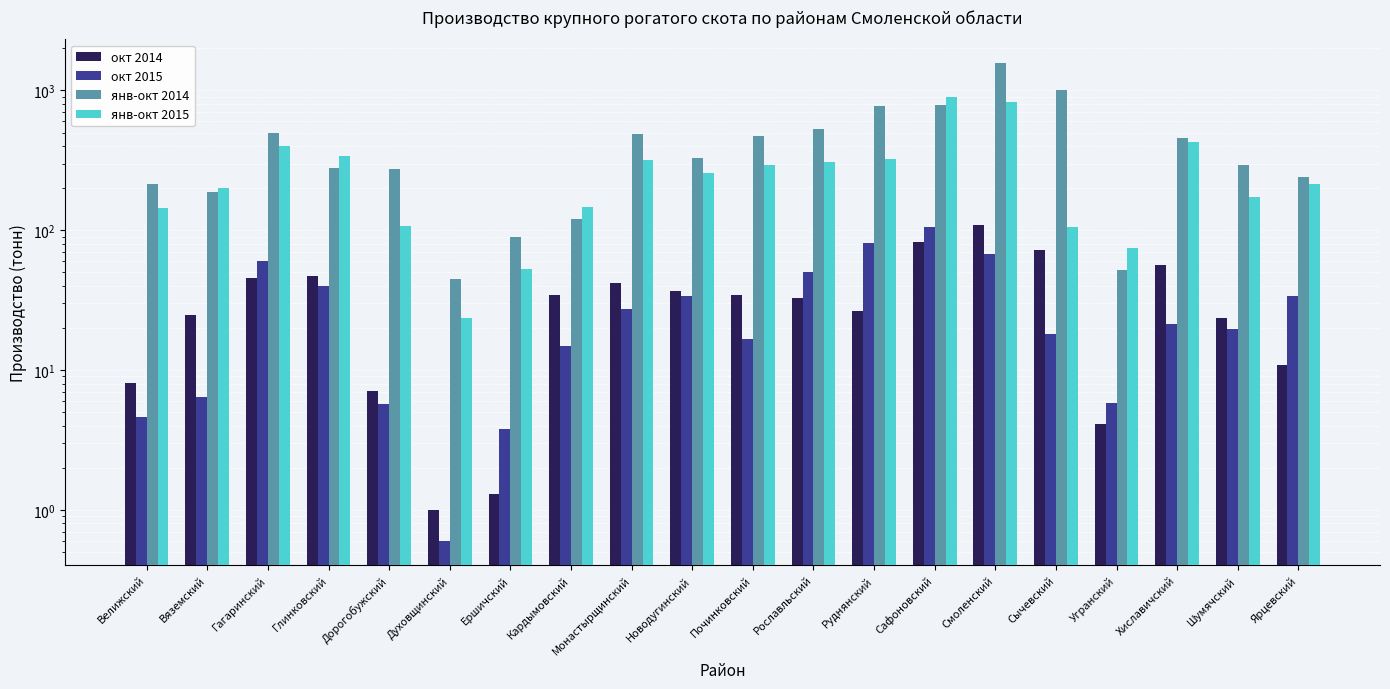

What is the difference between the maximum and minimum values in the янв-окт 2015 series?

869.3